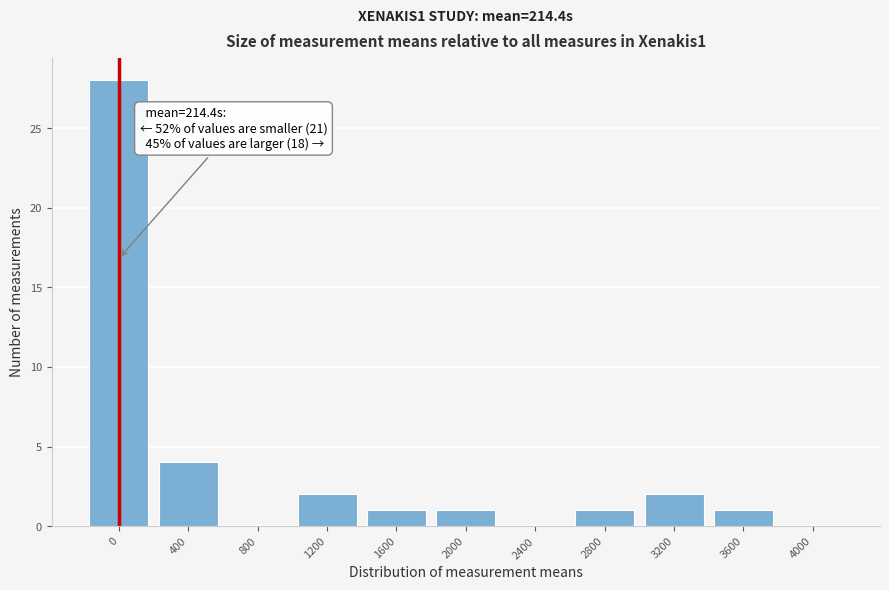

Reading left to right, list all the values displayed in this chart.

0=28	400=4	800=0	1200=2	1600=1	2000=1	2400=0	2800=1	3200=2	3600=1	4000=0